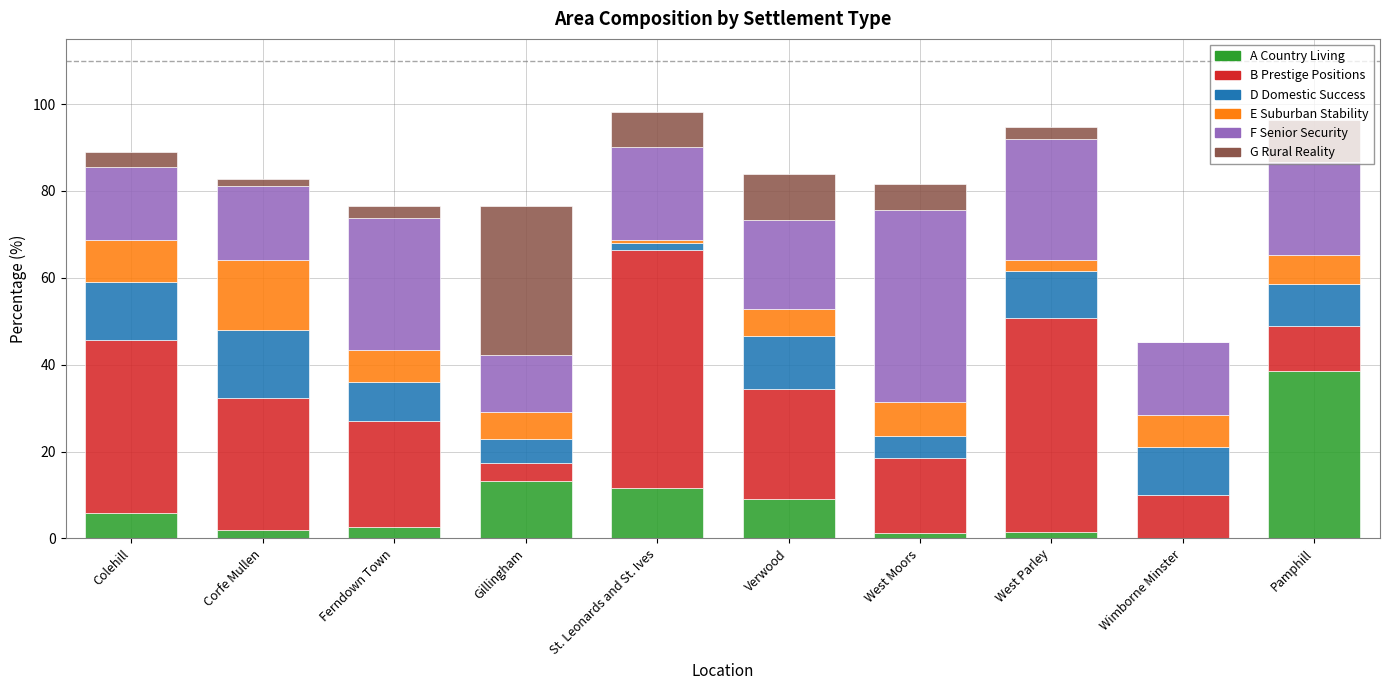

What is the maximum value for A Country Living?

38.6